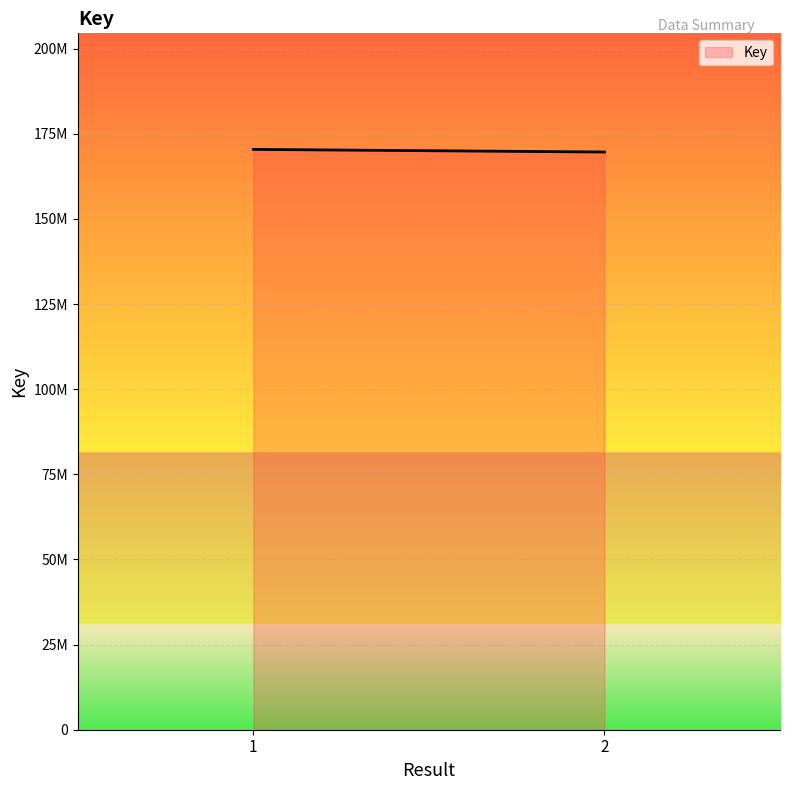

Rank the categories by value from highest to lowest.

1, 2